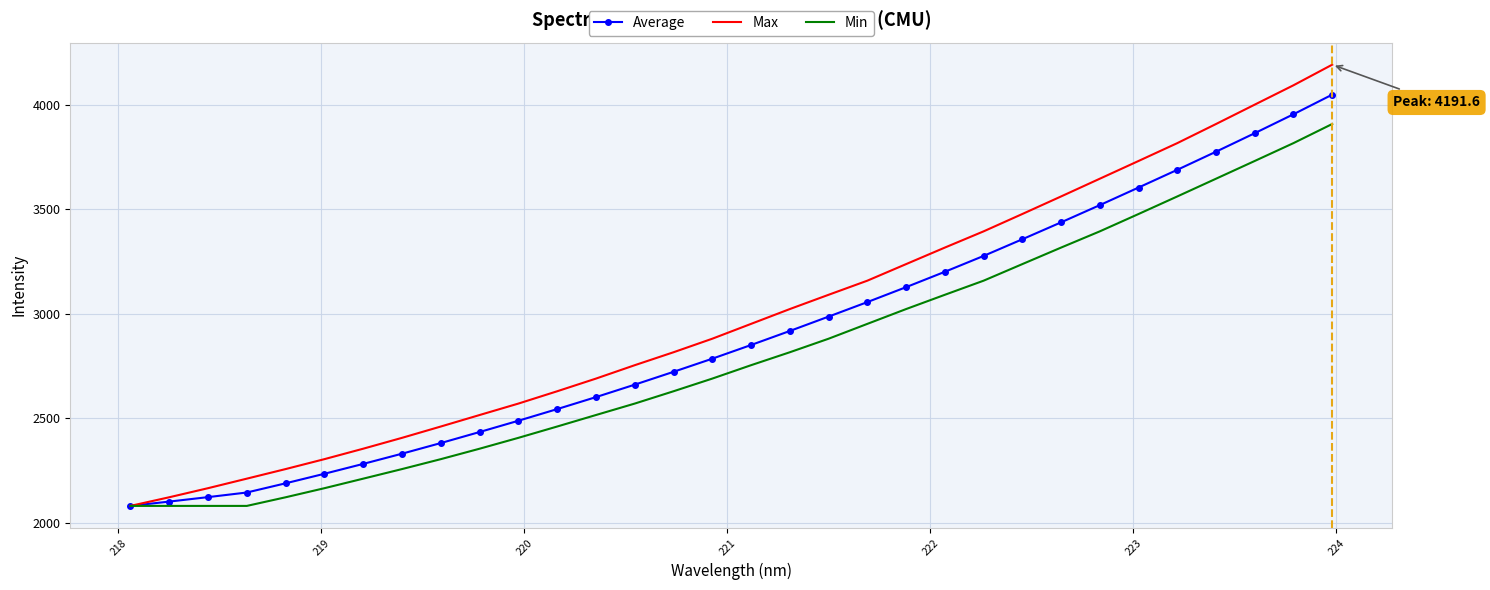

What is the average value of the Min series?

2805.3